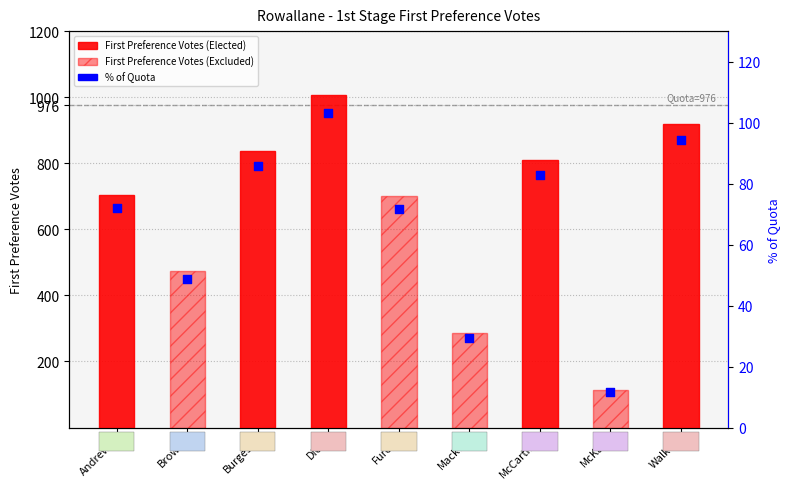

At how many categories does at least one series exceed 36?

9